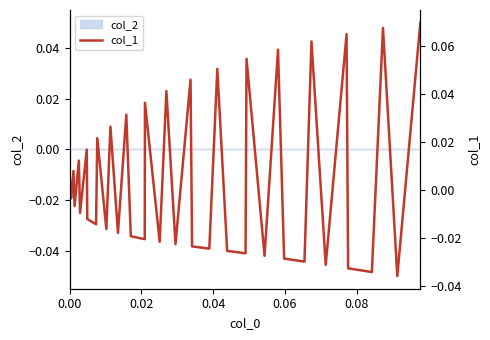

True or false: the data shows -0.0 at 16.

False